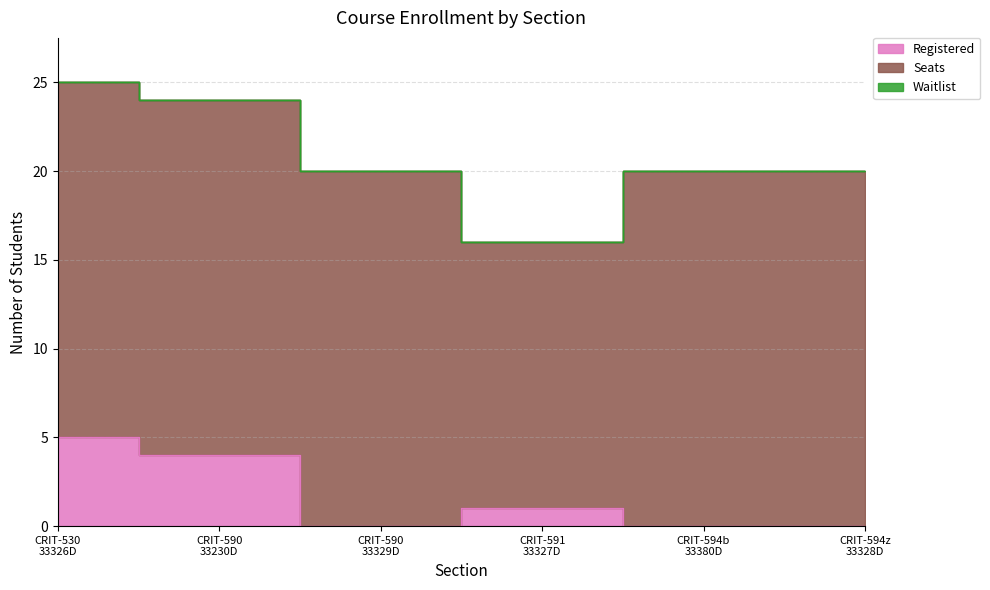

Reading left to right, what are all the values shown in this chart?

Registered: CRIT-530
33326D=5	CRIT-590
33230D=4	CRIT-590
33329D=0	CRIT-591
33327D=1	CRIT-594b
33380D=0	CRIT-594z
33328D=0
Seats: CRIT-530
33326D=20	CRIT-590
33230D=20	CRIT-590
33329D=20	CRIT-591
33327D=15	CRIT-594b
33380D=20	CRIT-594z
33328D=20
Waitlist: CRIT-530
33326D=0	CRIT-590
33230D=0	CRIT-590
33329D=0	CRIT-591
33327D=0	CRIT-594b
33380D=0	CRIT-594z
33328D=0